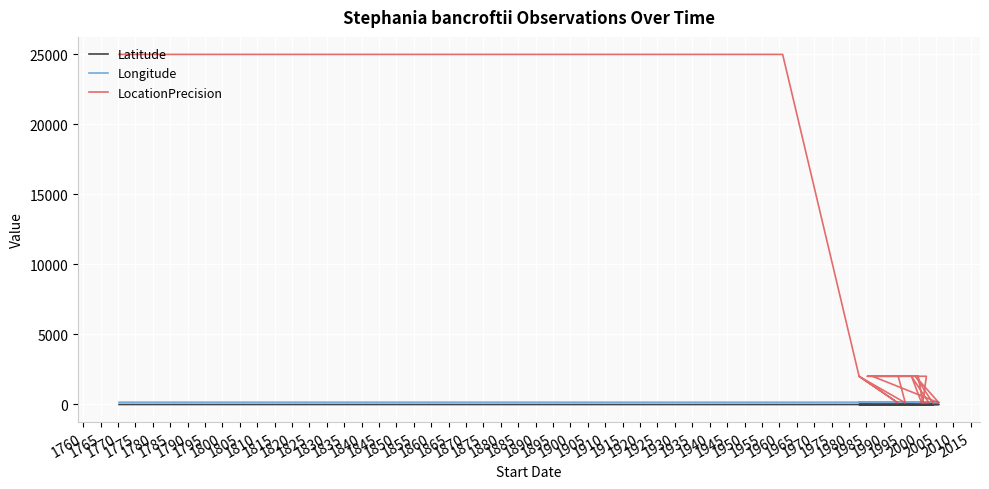

What is the difference between the maximum and minimum values in the Latitude series?

7.6